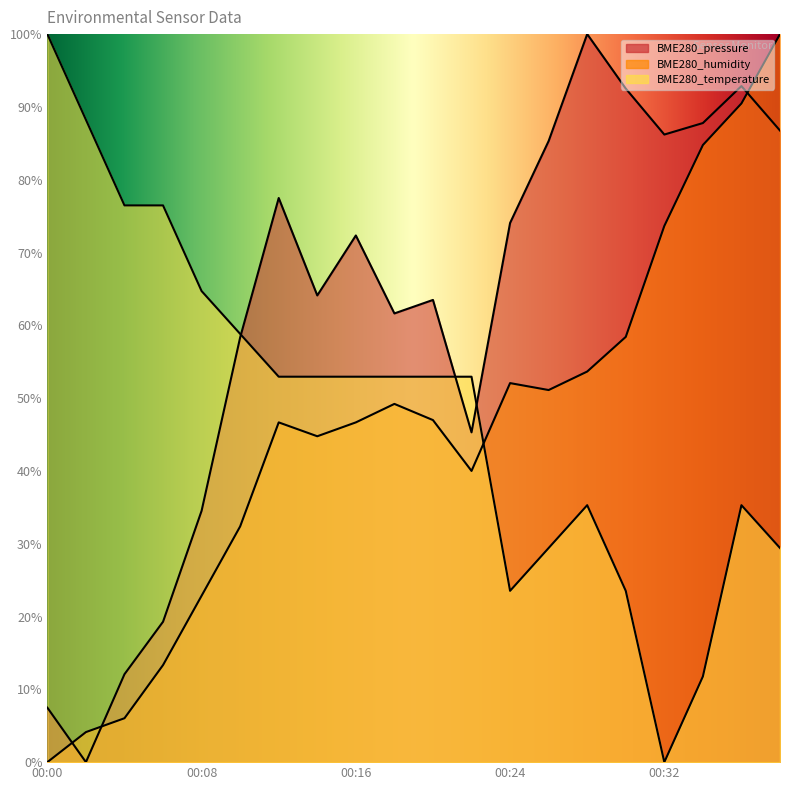

What is the total value across all series at 00:38?

216.2